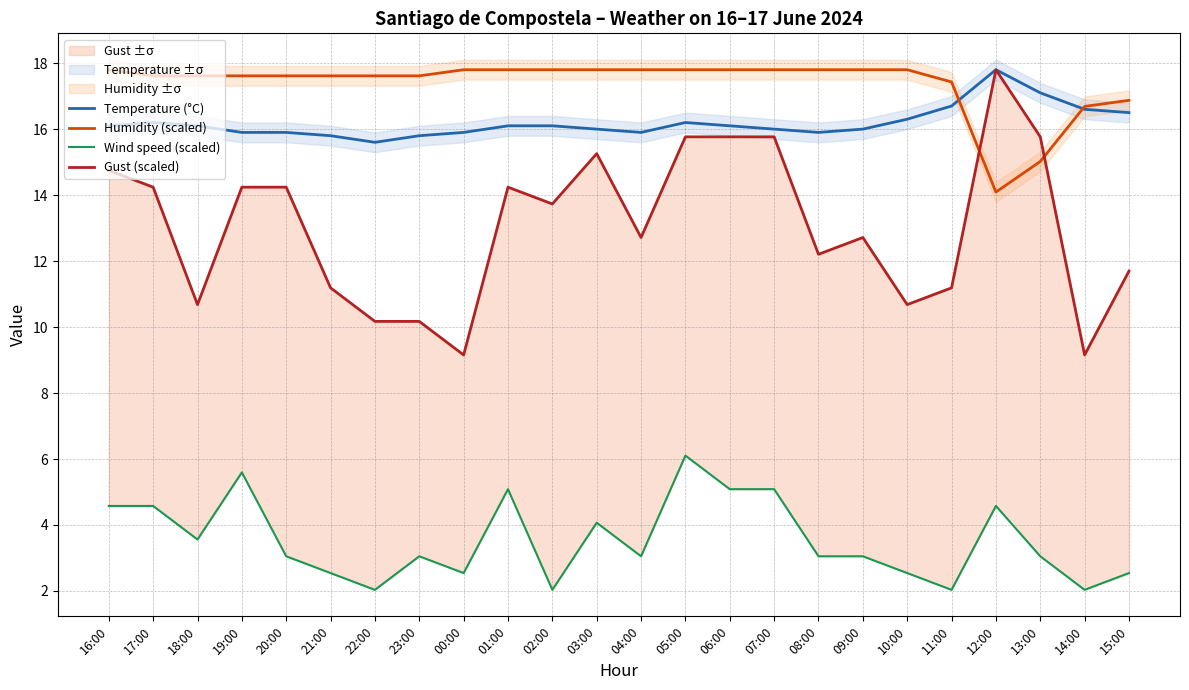

How many data points in Gust (scaled) are above 13?

12